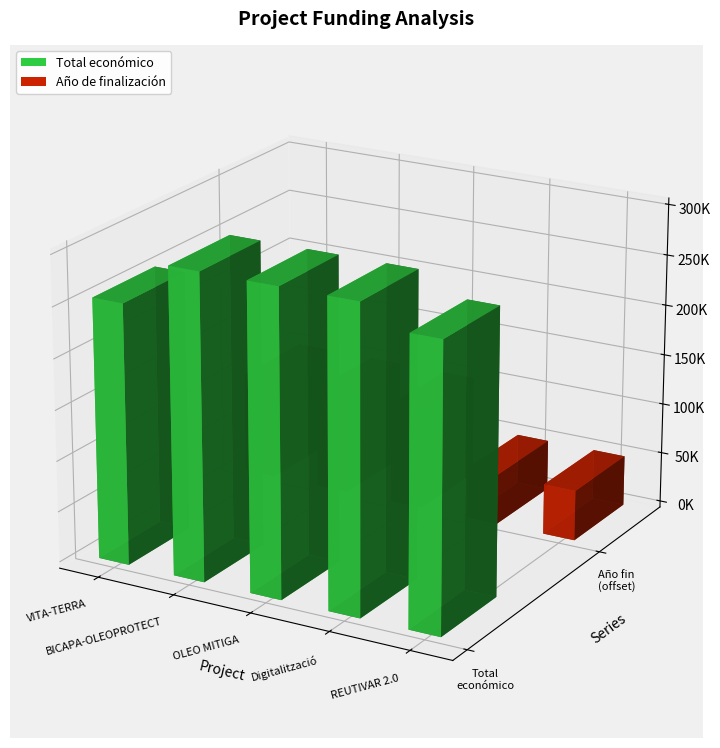

What is the smallest value displayed?

2024